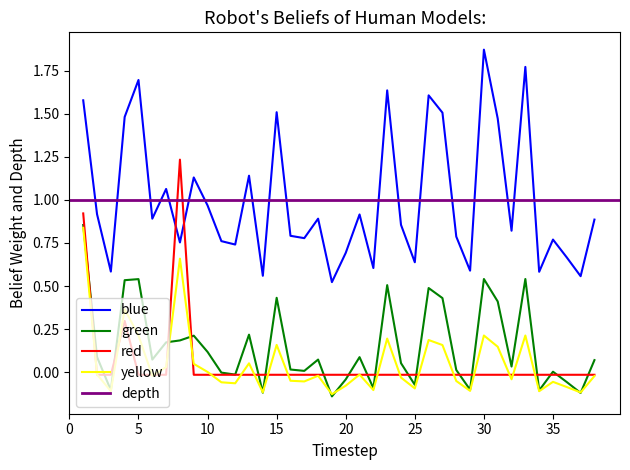

At which label is green closest to 0?

35